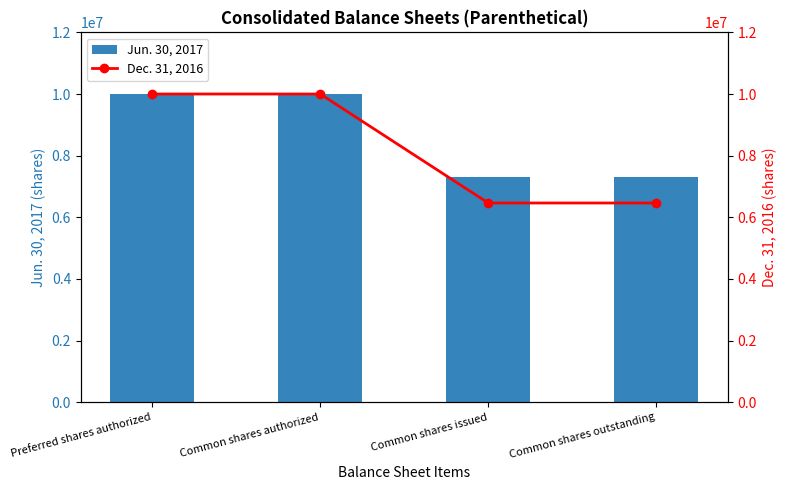

Count the Jun. 30, 2017 values in the range 7314181 to 10000000.

4